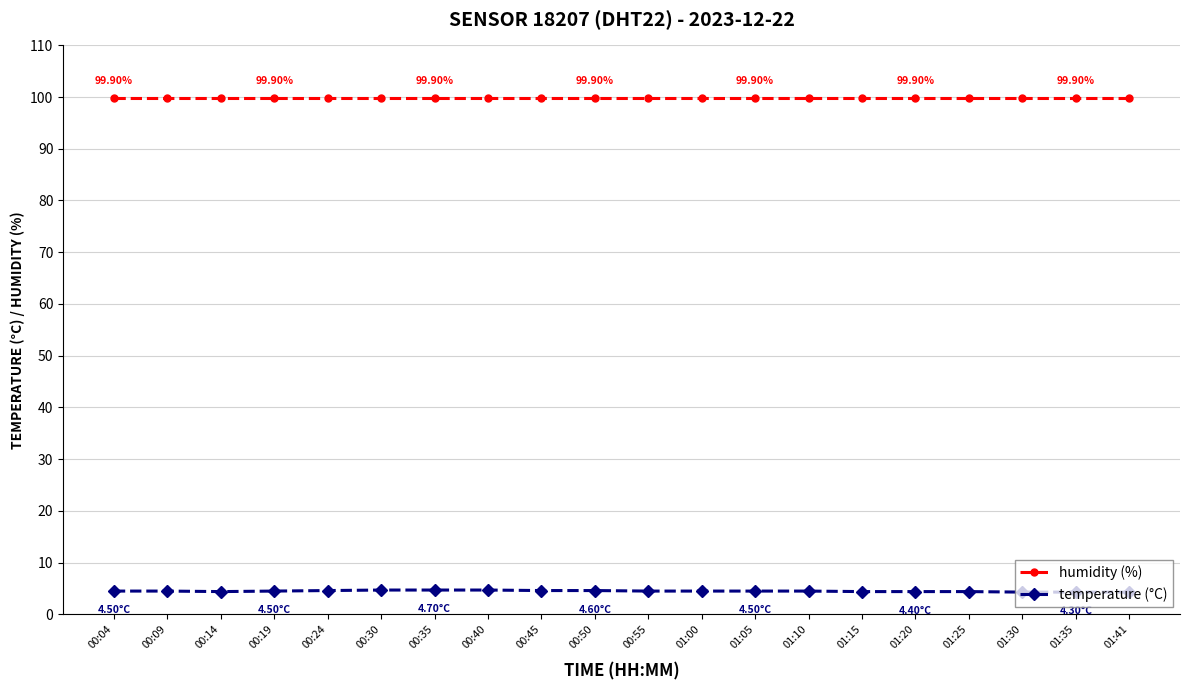

What is the total value across all series at 00:09?

104.4